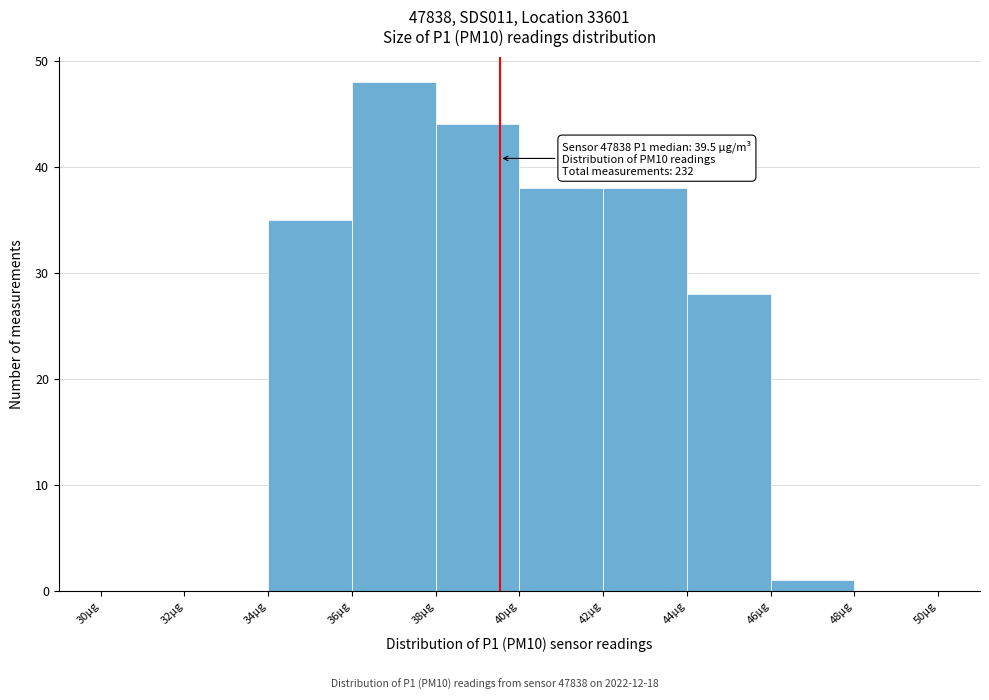

Which range on the x-axis has the tallest bar?

36 to 38